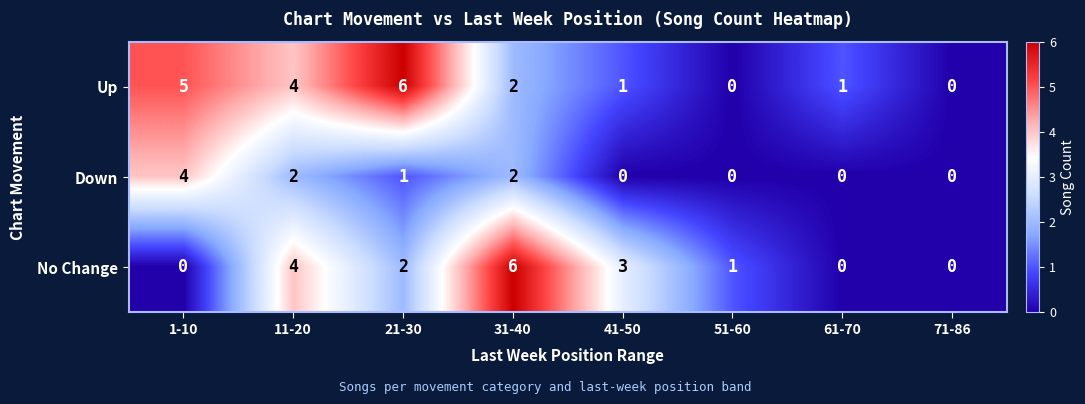

What is the difference between the maximum and minimum values in the Up series?

6